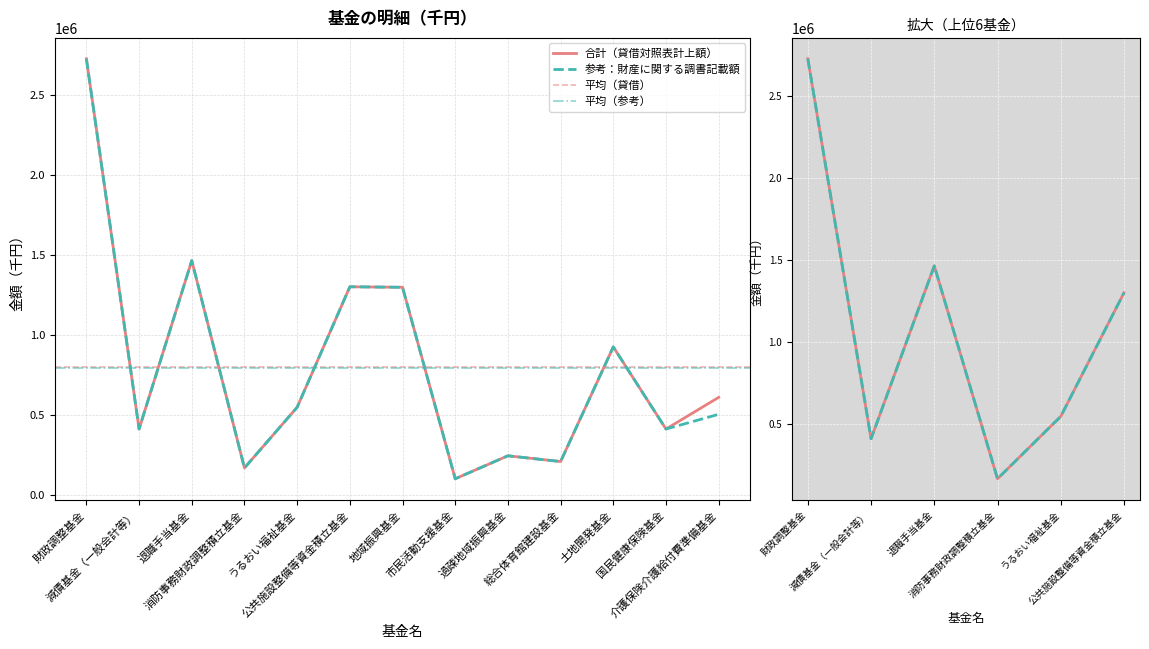

What is the value of the 参考：財産に関する調書記載額 point at the 1st from the left?

2727801